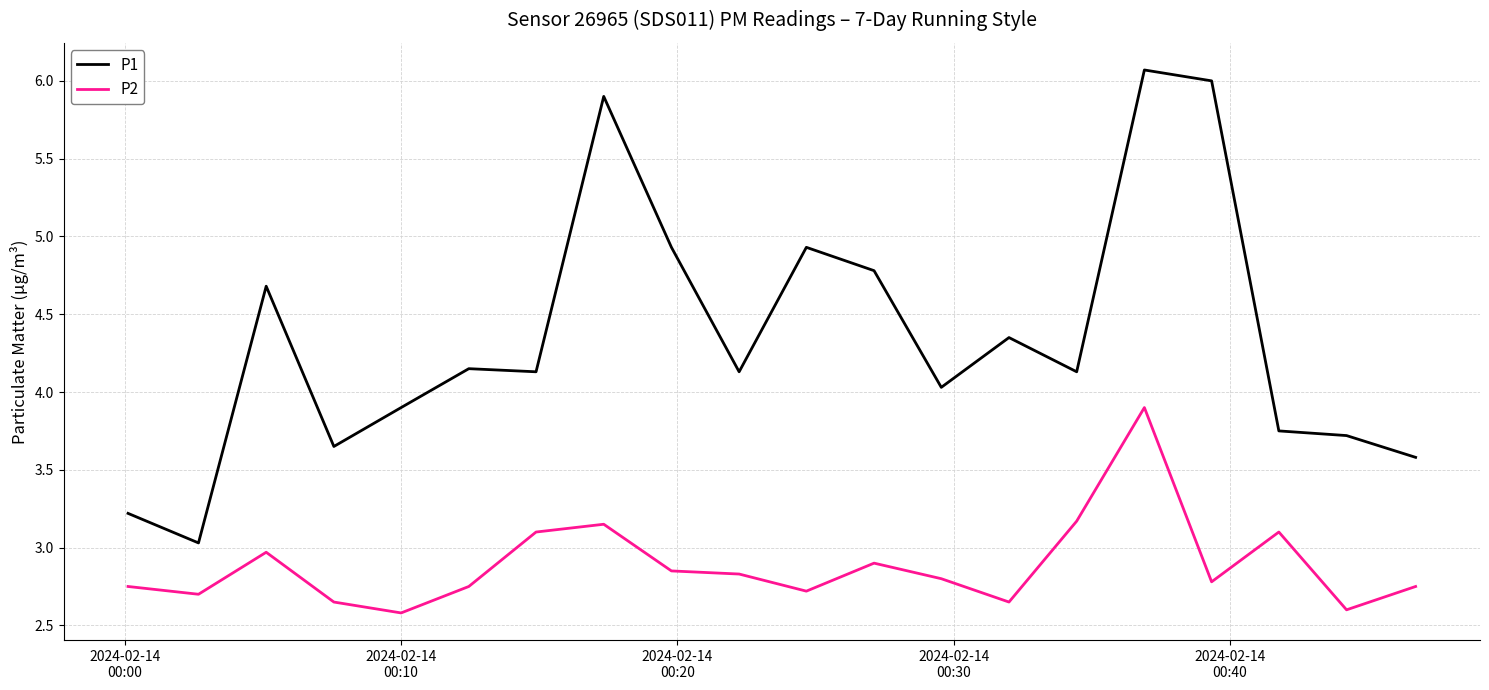

True or false: P1 and P2 cross at least once.

False